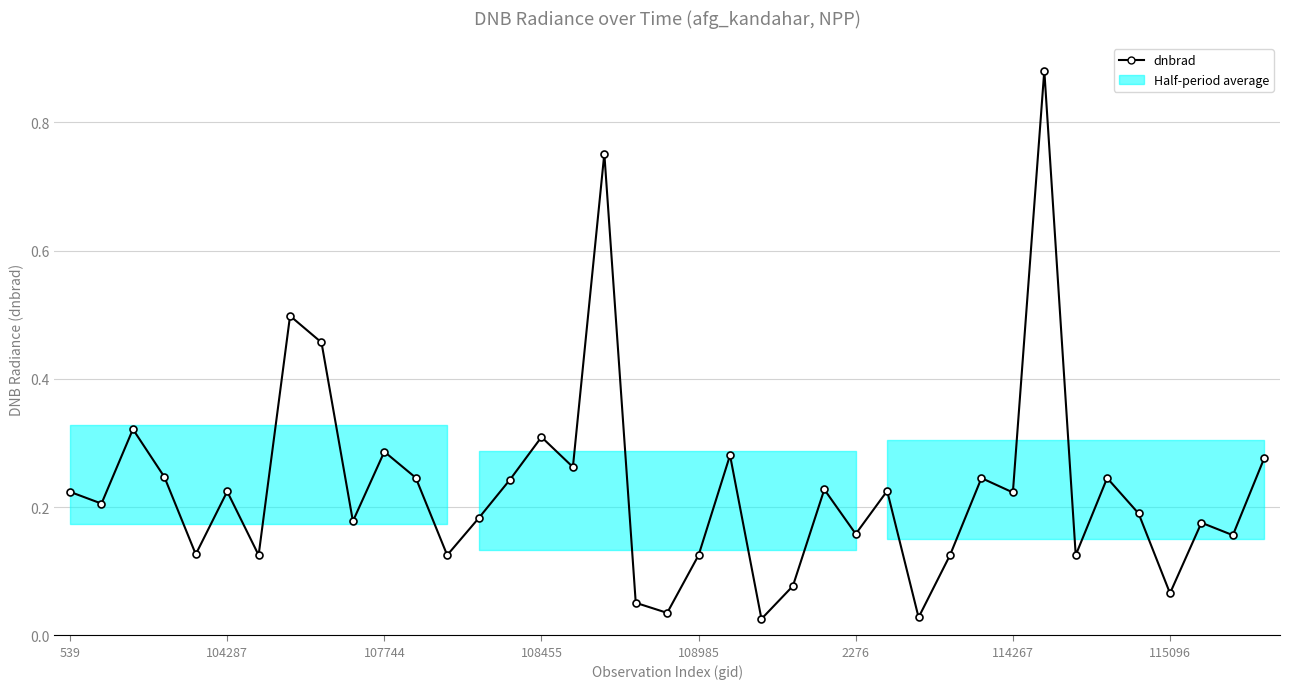

Does the chart display data point markers on the line(s)?

Yes